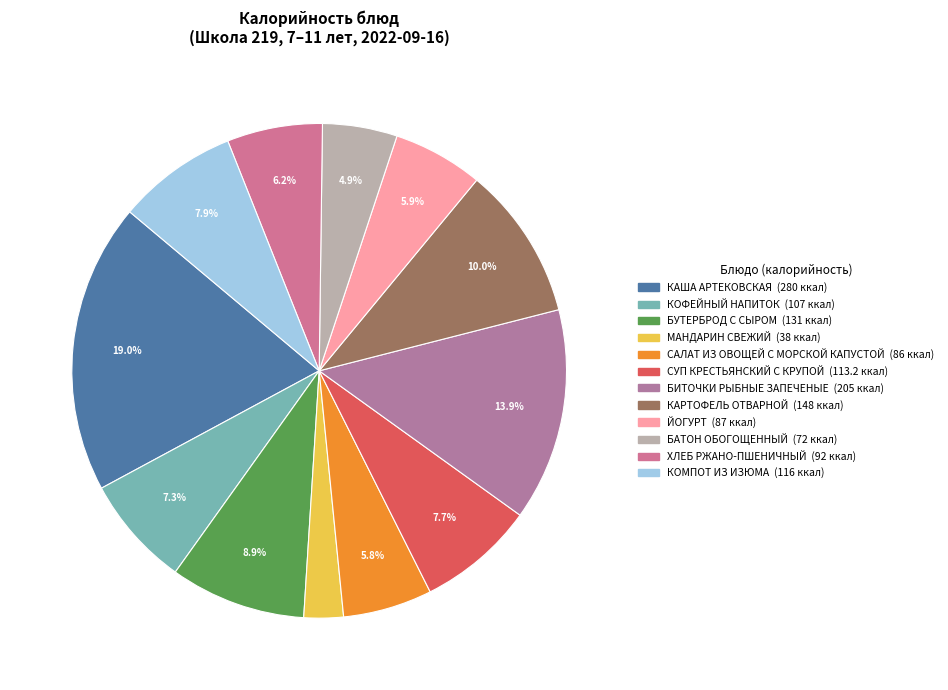

Do БИТОЧКИ РЫБНЫЕ ЗАПЕЧЕНЫЕ and БАТОН ОБОГОЩЕННЫЙ together represent more than half of the pie?

No